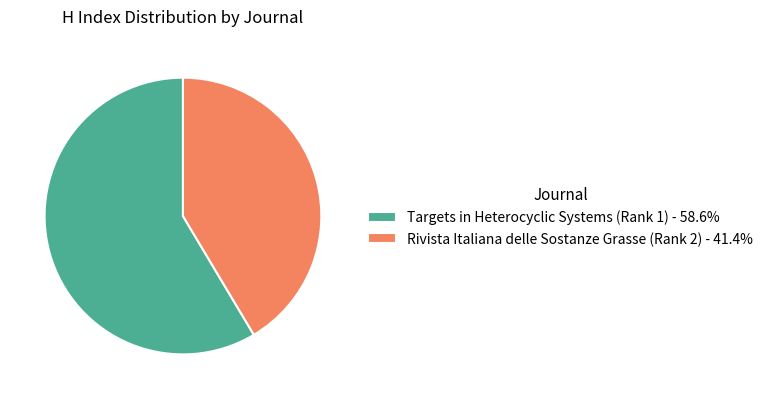

Which slice is the largest?

Targets in Heterocyclic Systems (Rank 1)